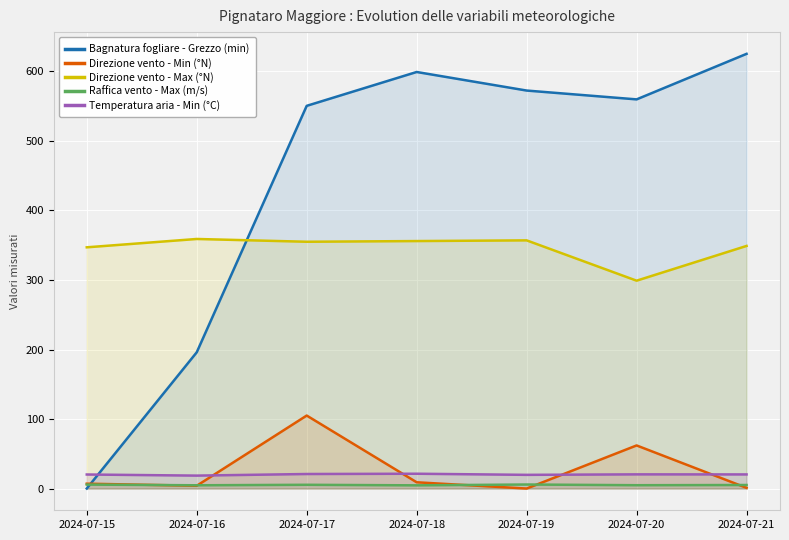

In Bagnatura fogliare - Grezzo (min), how many points are higher than both neighbors (excluding endpoints)?

1